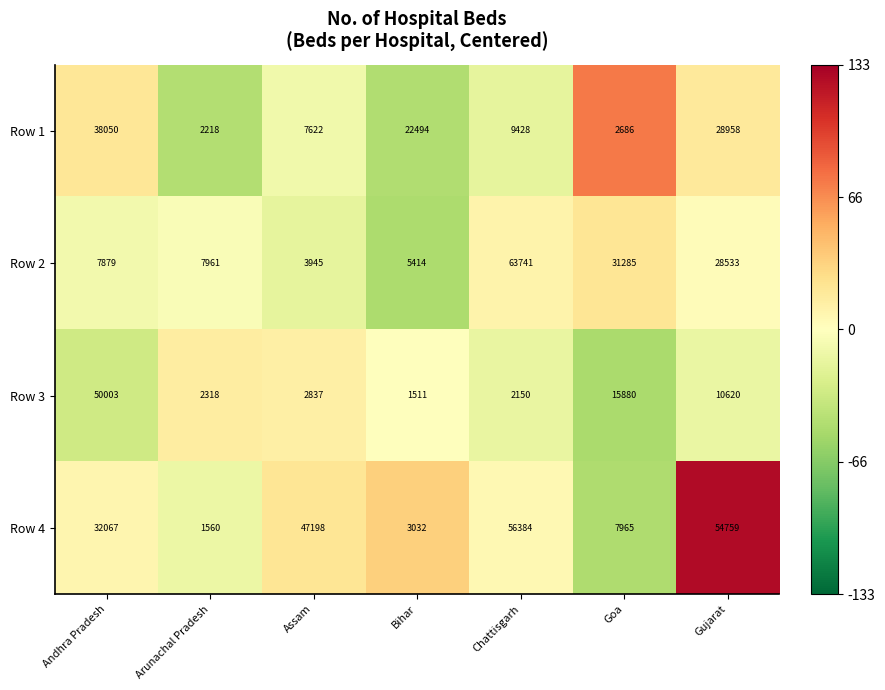

What is the difference between the Row 4 values at Bihar and Gujarat?

51727